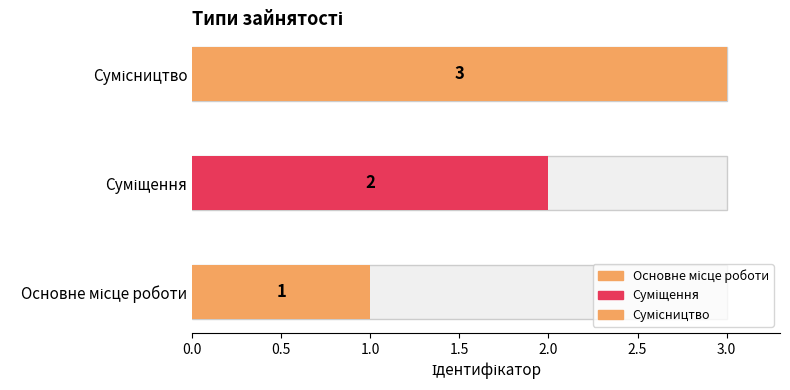

What is the difference between the maximum and second lowest values?

1